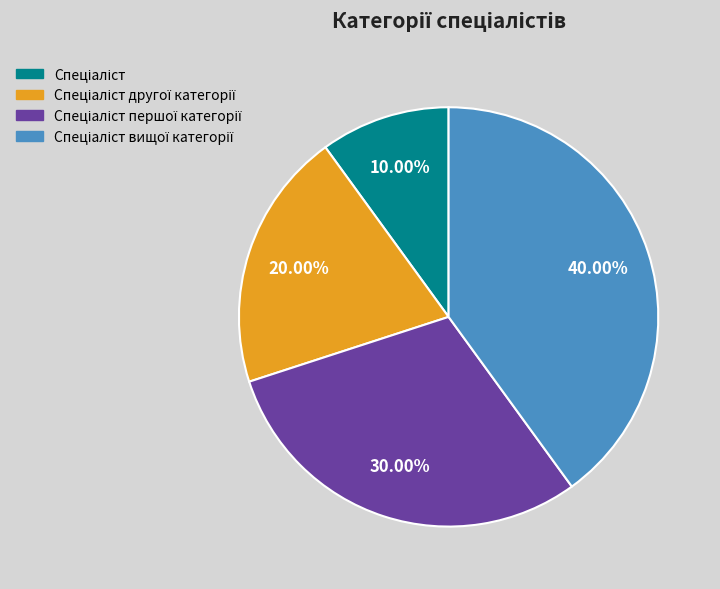

How many segments does this pie chart have?

4